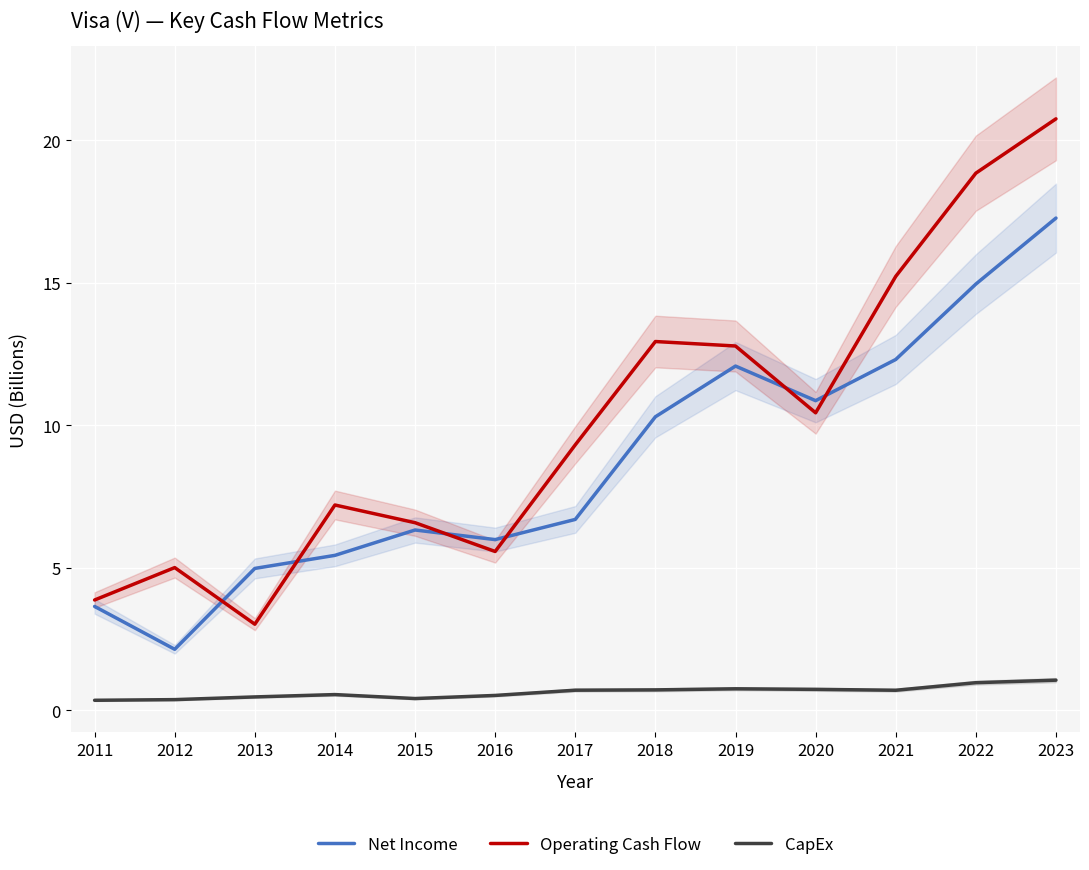

Which series has the widest spread of values?

Operating Cash Flow